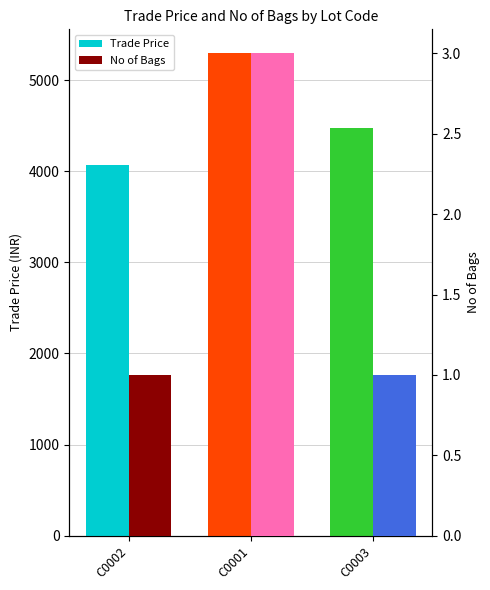

What is the average value of the No of Bags series?

1.7